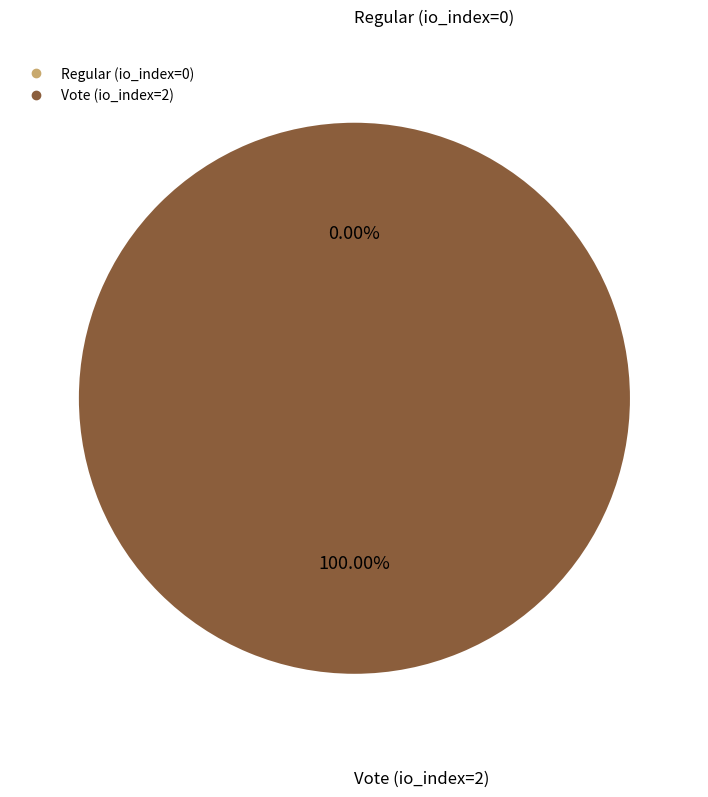

Between Regular (io_index=0) and Vote (io_index=2), which is larger?

Vote (io_index=2)